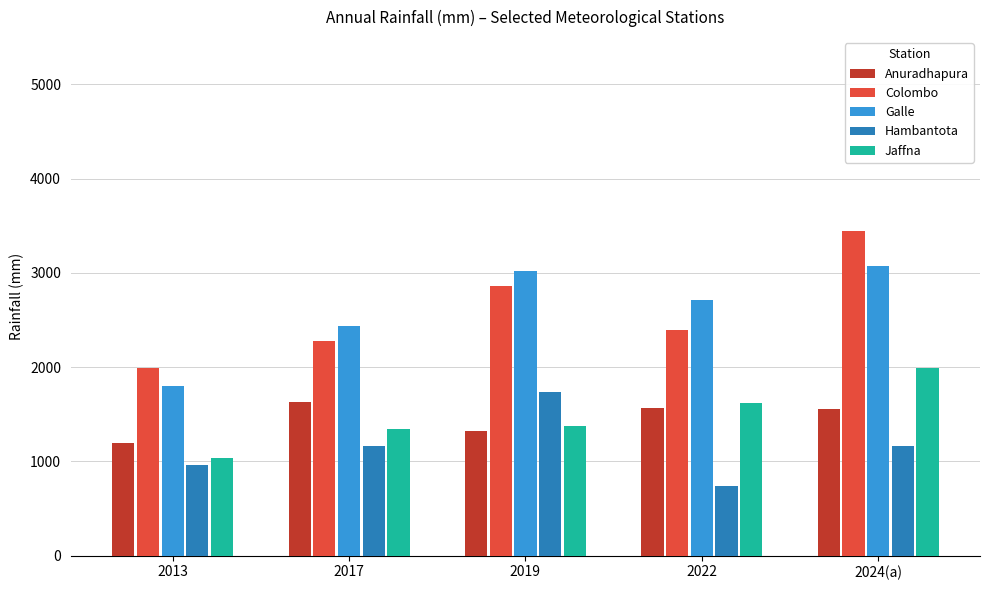

What is the spread (max minus min) of values at 2013?

1024.3